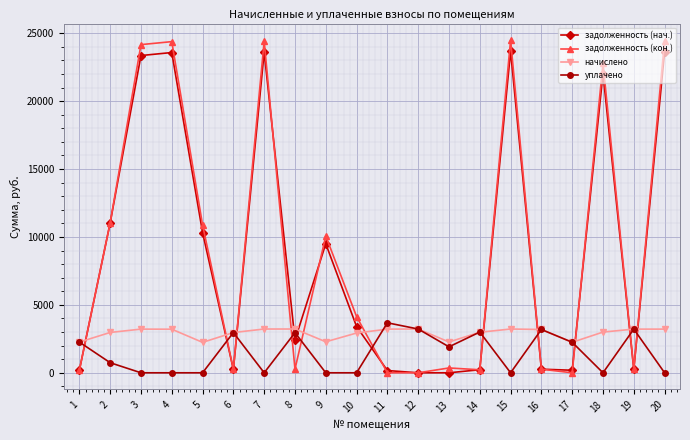

At which label is задолженность (нач.) closest to 11839?

2